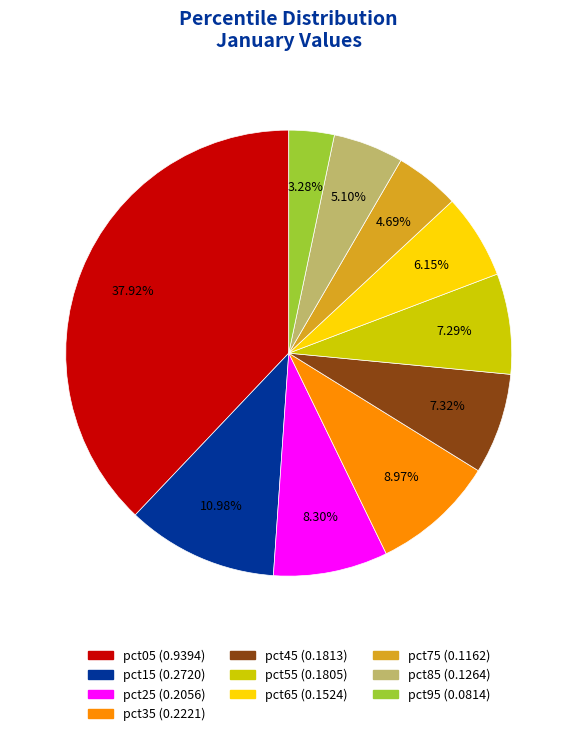

Is there any slice that represents more than half of the pie?

No